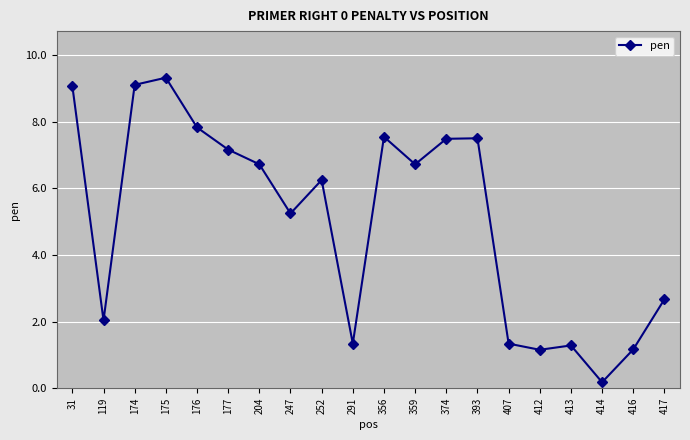

At which category does the data reach its first local valley?

119